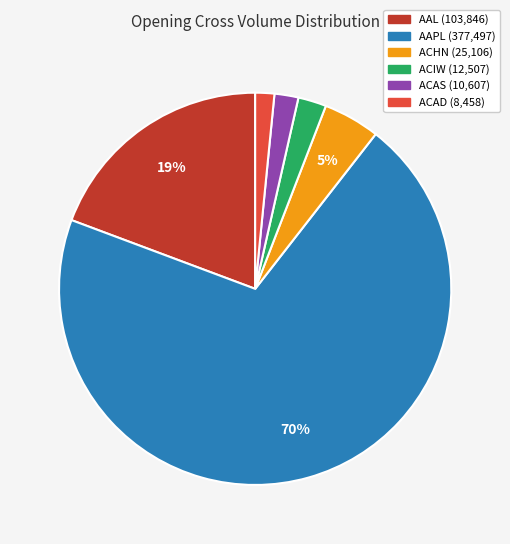

Does AAL represent more than half of the total?

No